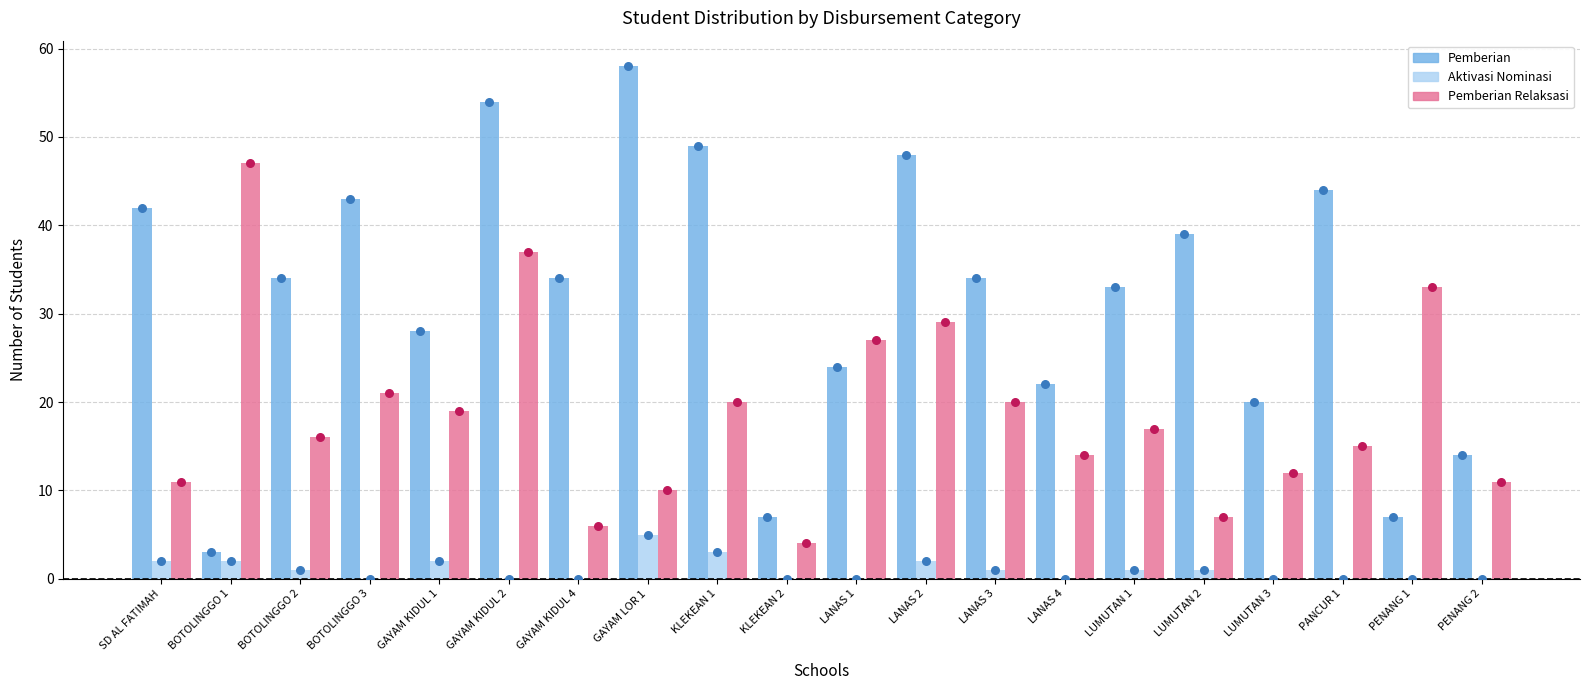

Is the value of Pemberian at LANAS 3 greater than the value of Pemberian Dari Aktivasi Nominasi at PANCUR 1?

Yes